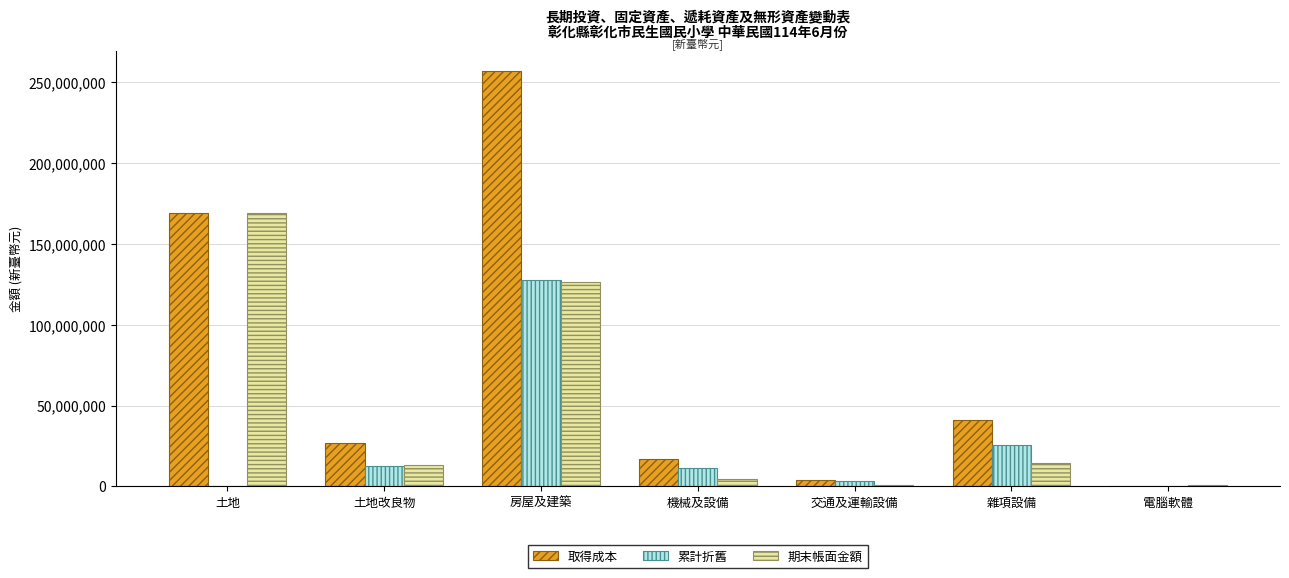

What are all the series names shown in the legend?

取得成本, 累計折舊, 期末帳面金額